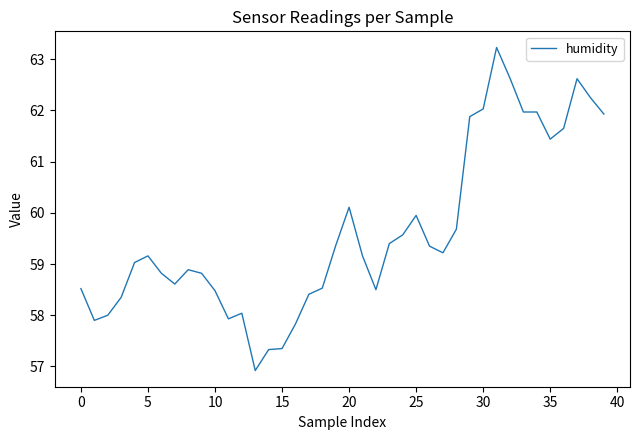

What is the greatest value displayed?

63.2